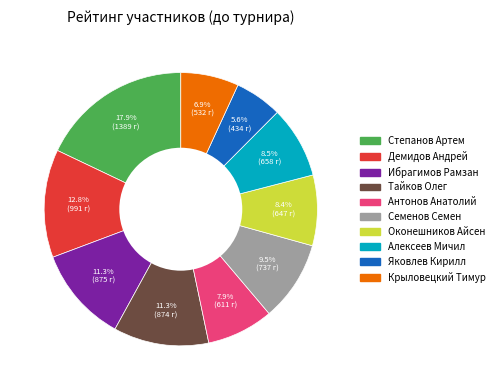

Which slice is the largest?

Степанов Артем